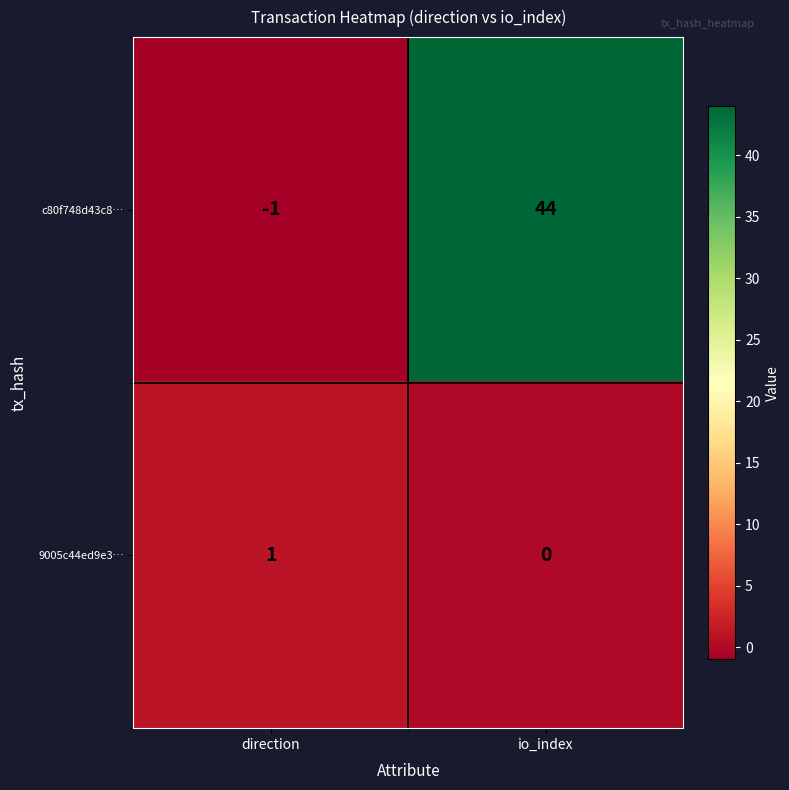

Which category has the lowest value across all series?

direction